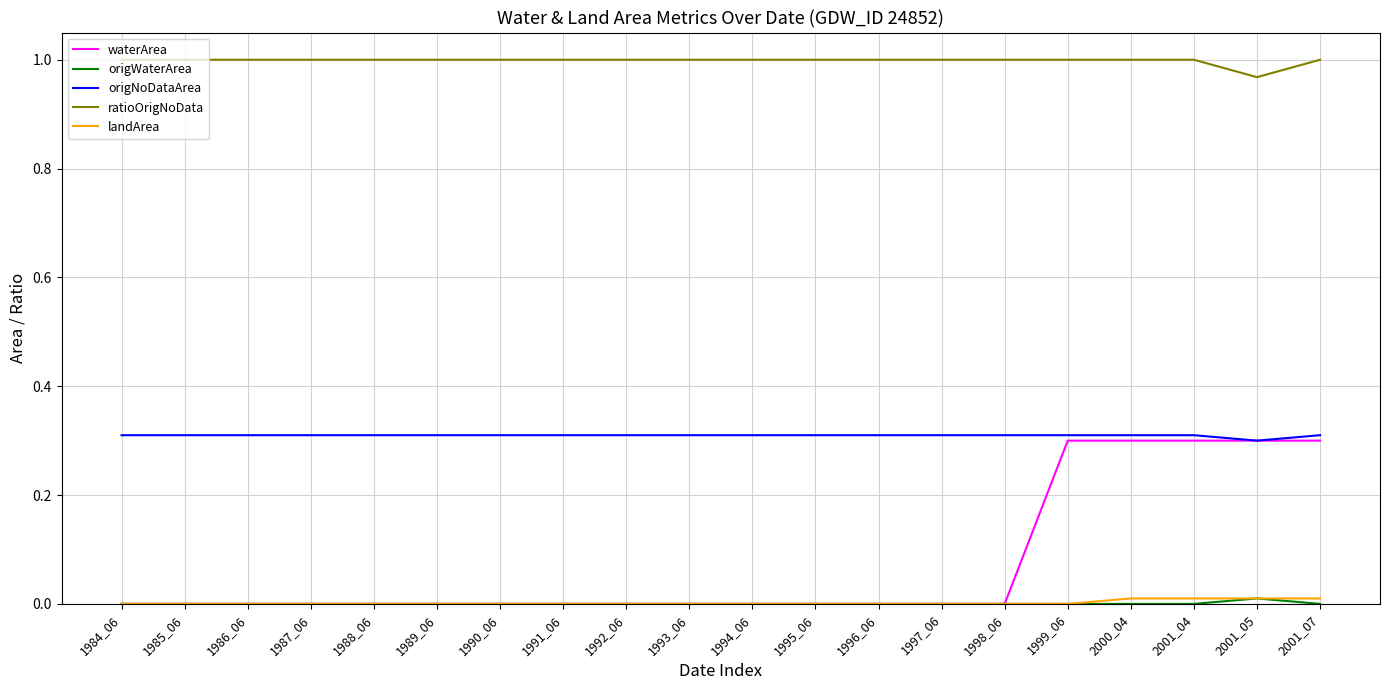

The ratioOrigNoData series shows 1.0 at 2001_04. True or false?

True